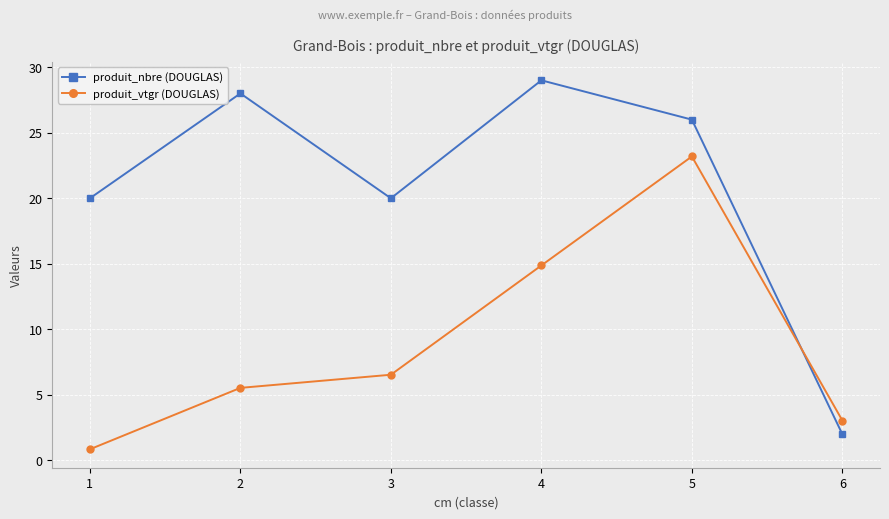

What is the difference between the maximum and second lowest values in the produit_nbre (DOUGLAS) series?

9.0